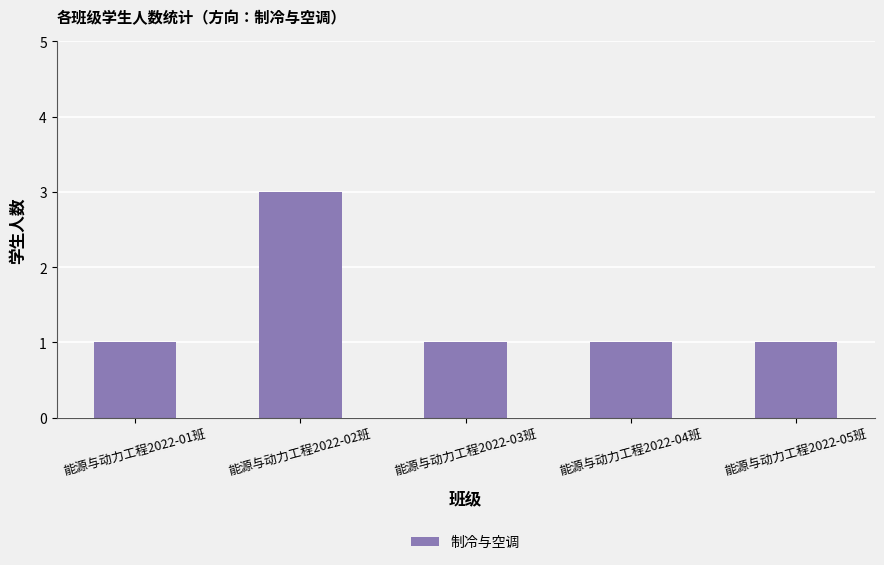

How many categories are shown in the chart?

5